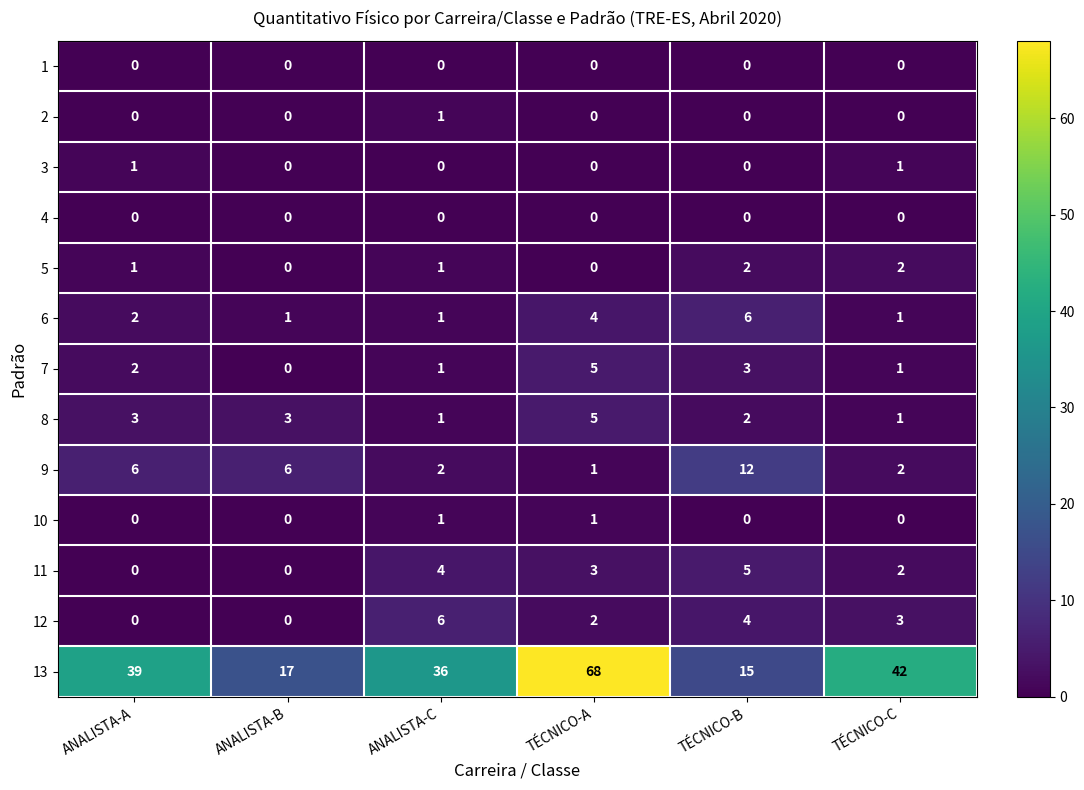

Which series has the widest spread of values?

13